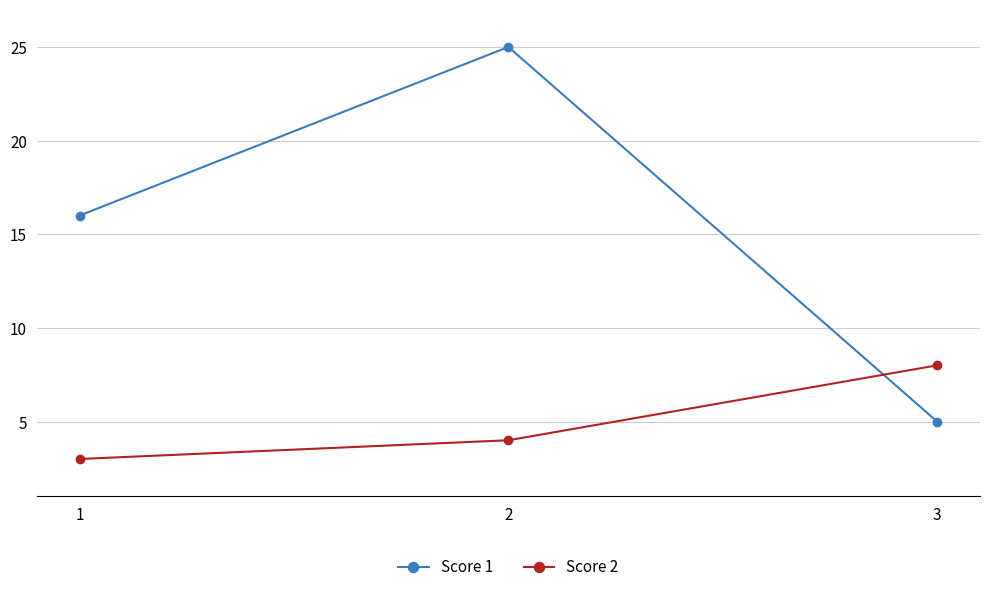

Count the number of data series in this chart.

2